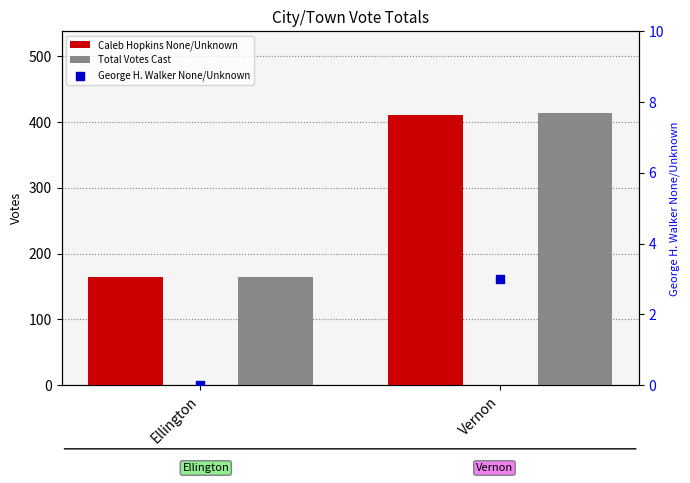

At which category is the sum across all series the highest?

Vernon